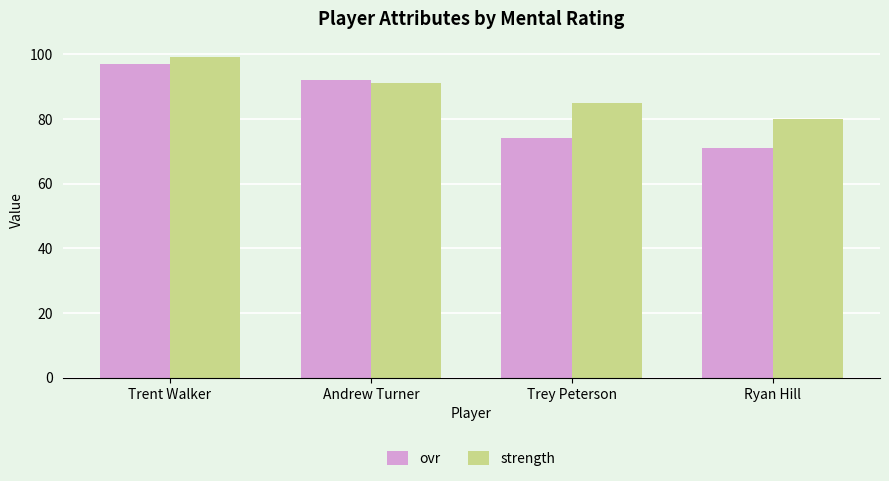

Which series has the widest spread of values?

ovr